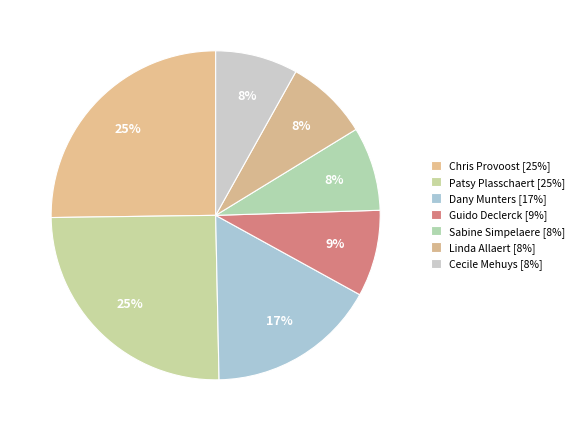

Count the number of slices in the pie.

7